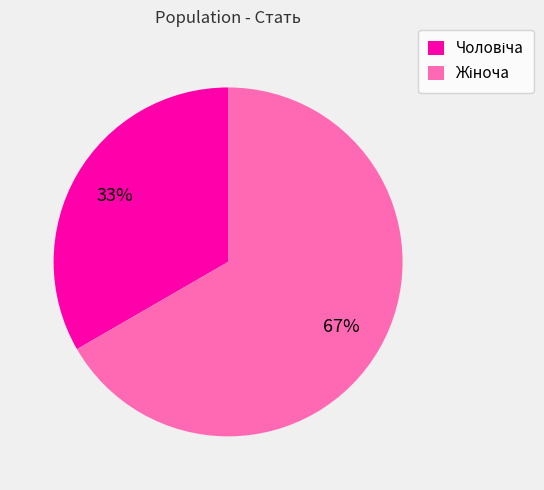

To the nearest percent, what is the average slice percentage?

50%